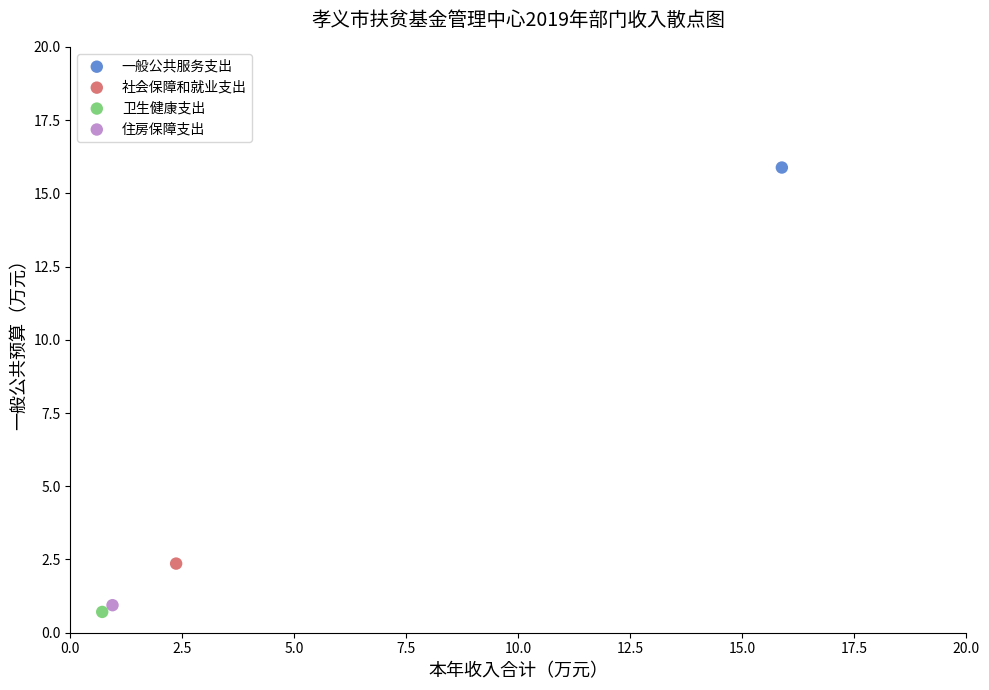

What are all the series names shown in the legend?

一般公共服务支出, 社会保障和就业支出, 卫生健康支出, 住房保障支出